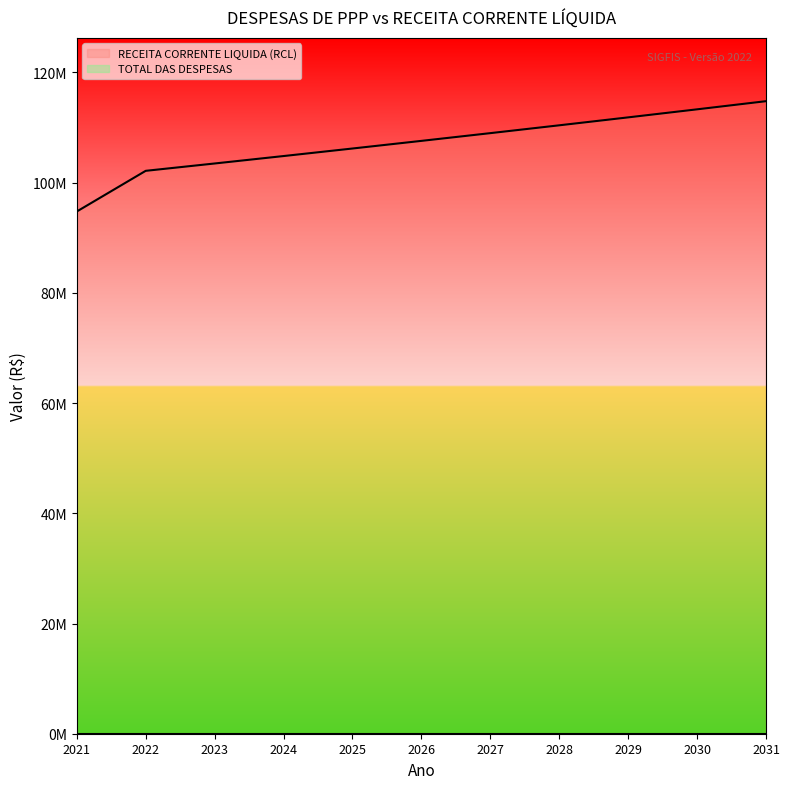

What is the difference between the second highest and minimum values?

18539460.8